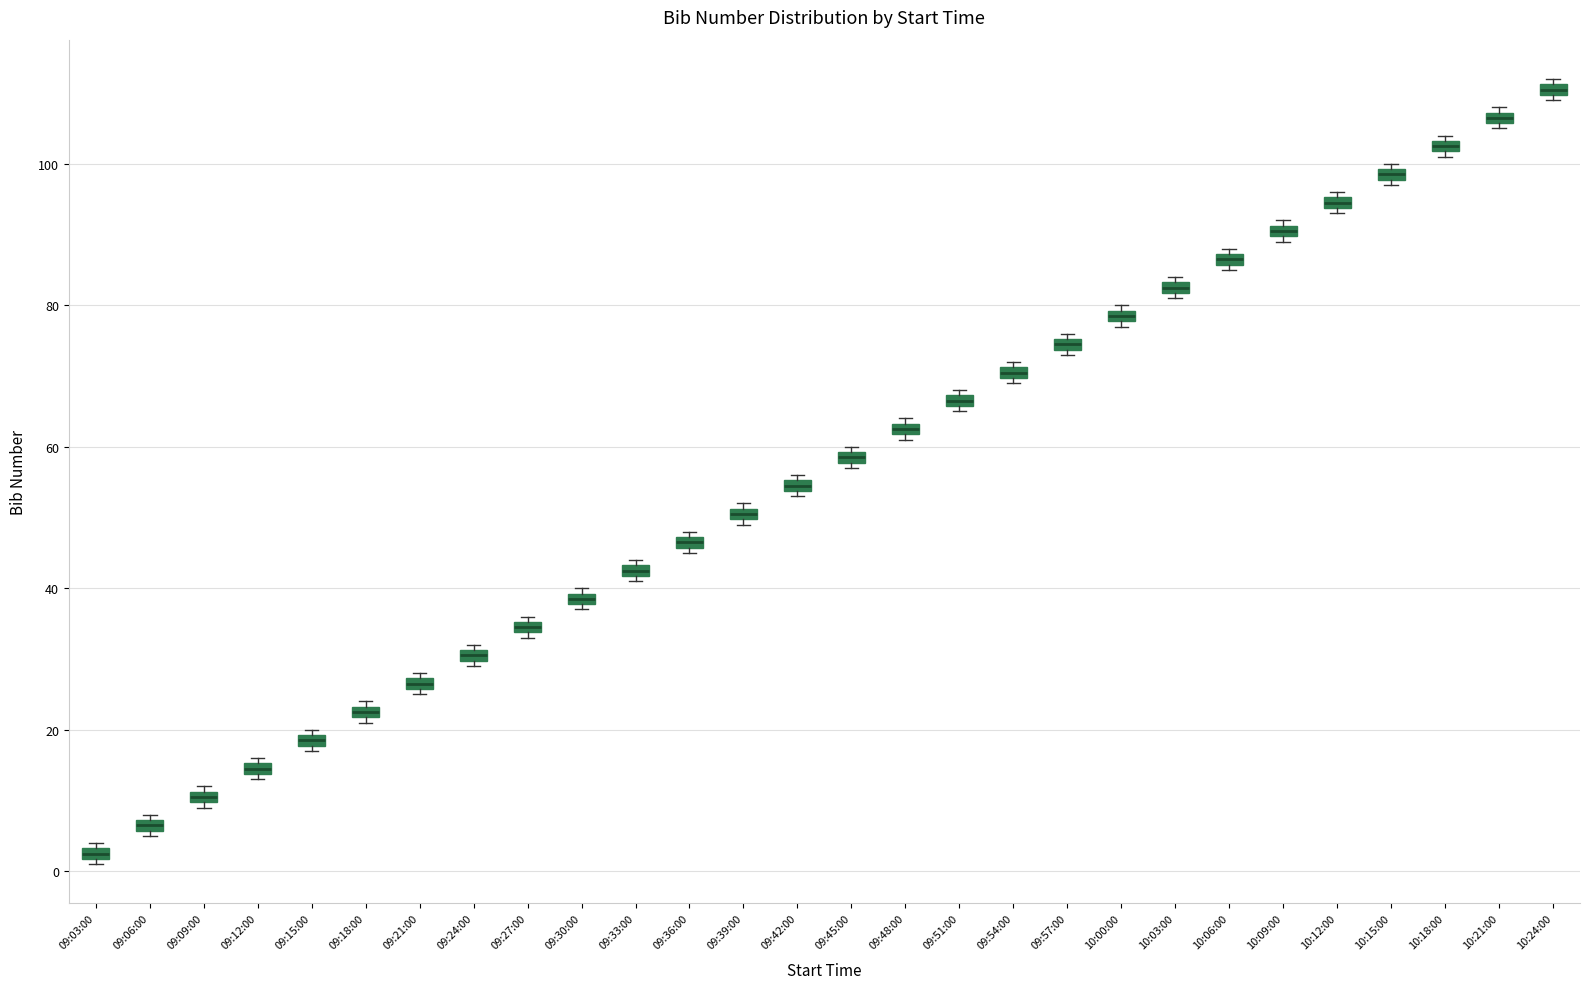

Where is the upper edge of the box for 09:39:00 on the y-axis? The values are not printed on the chart, so give them approximately, as read against the axis.

52